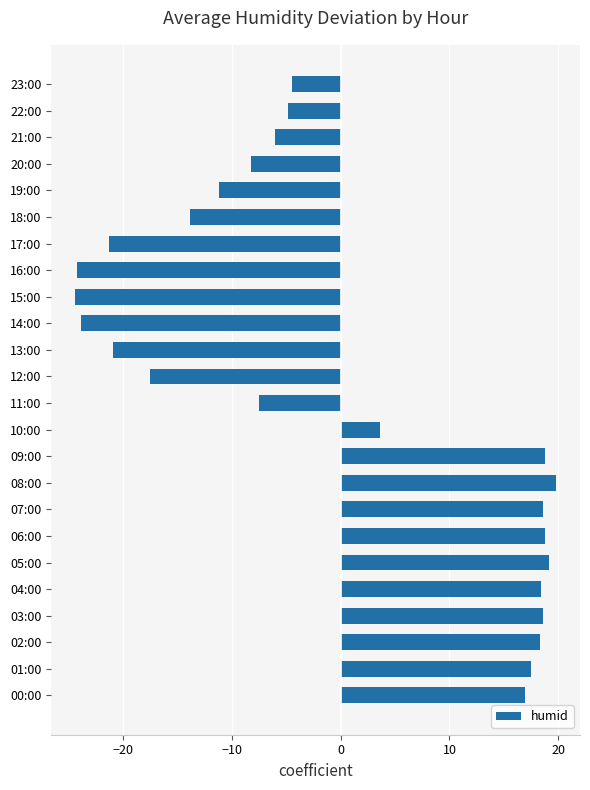

True or false: the data shows -21.3 at 17:00.

True